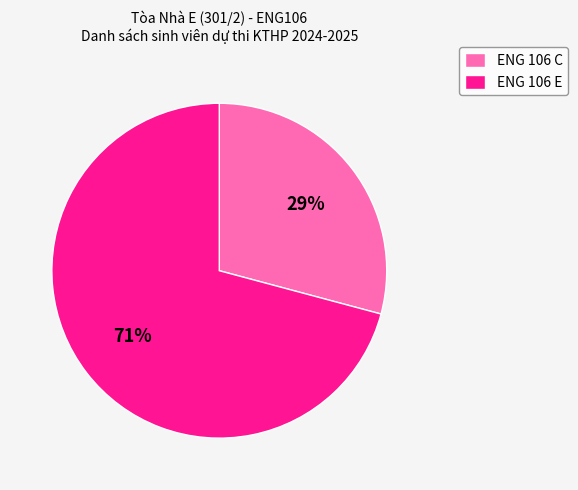

Which slice represents more than half of the pie?

ENG 106 E